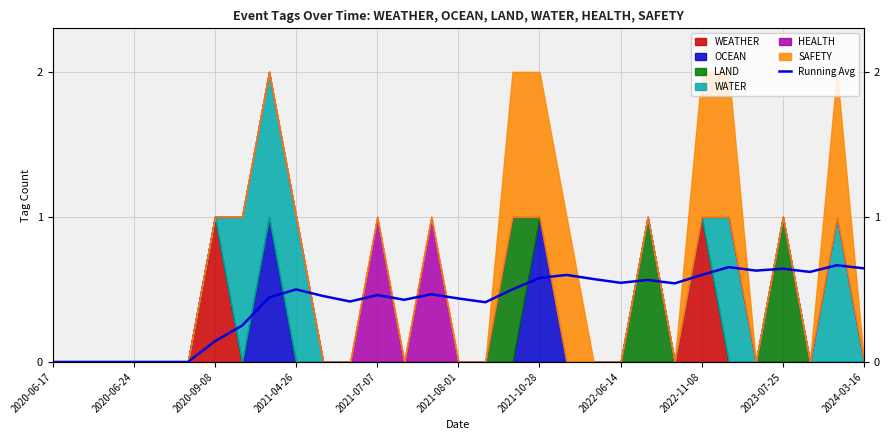

How many lines are shown in the chart?

1